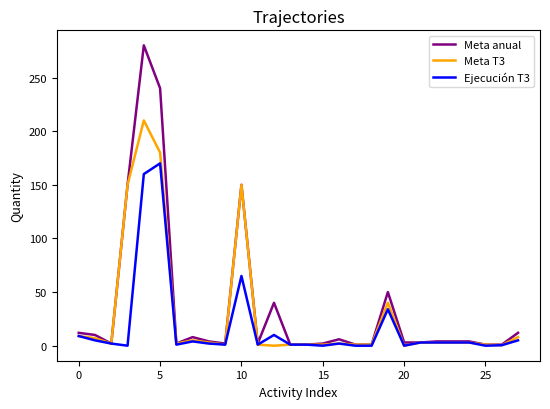

At how many categories does at least one series exceed 278?

1